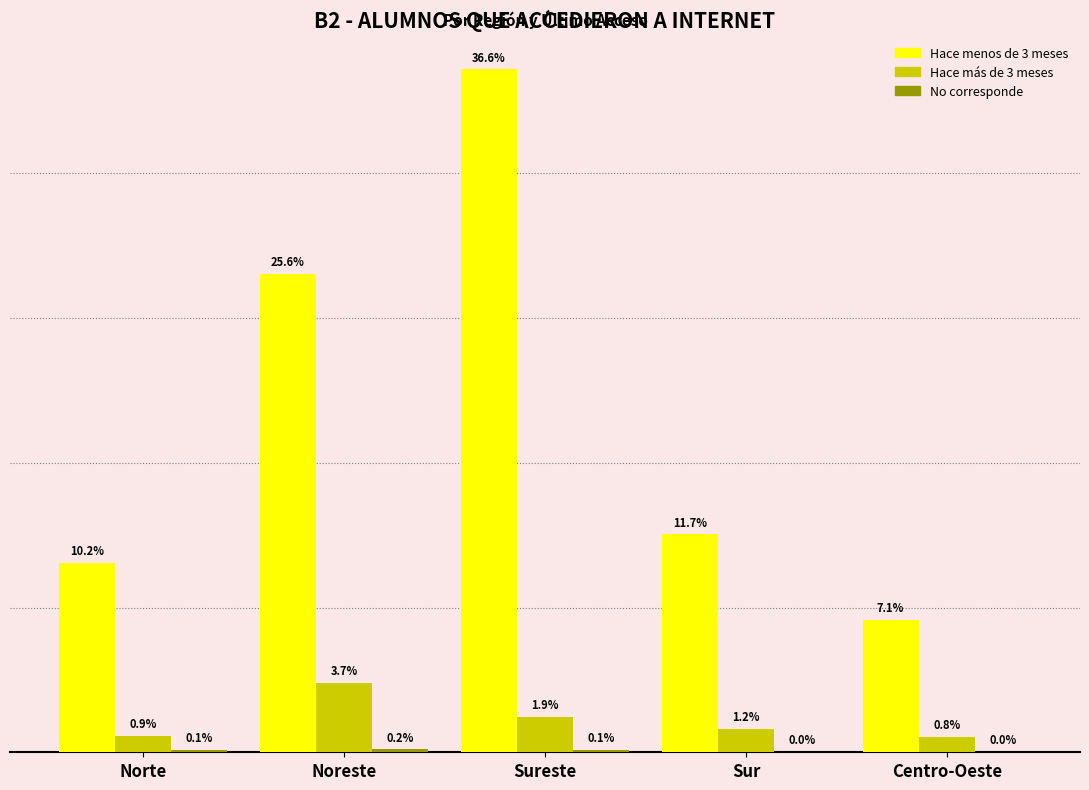

At which label does Hace menos de 3 meses reach its minimum?

Centro-Oeste